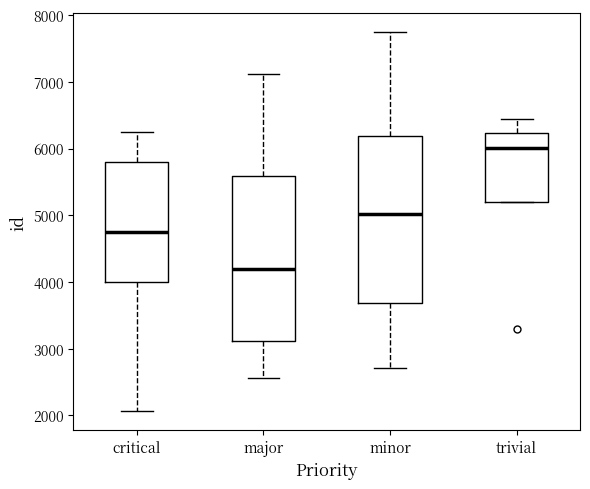

Where does the upper whisker of the box for critical end on the y-axis? The values are not printed on the chart, so give them approximately, as read against the axis.

6300